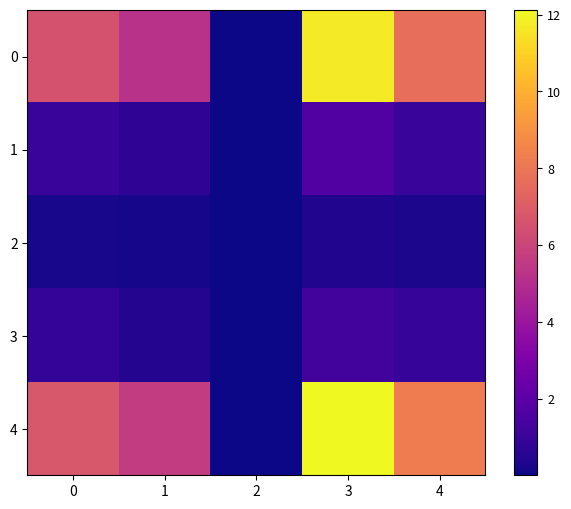

At 0, list the series in order from smallest to largest.

2, 3, 1, 0, 4